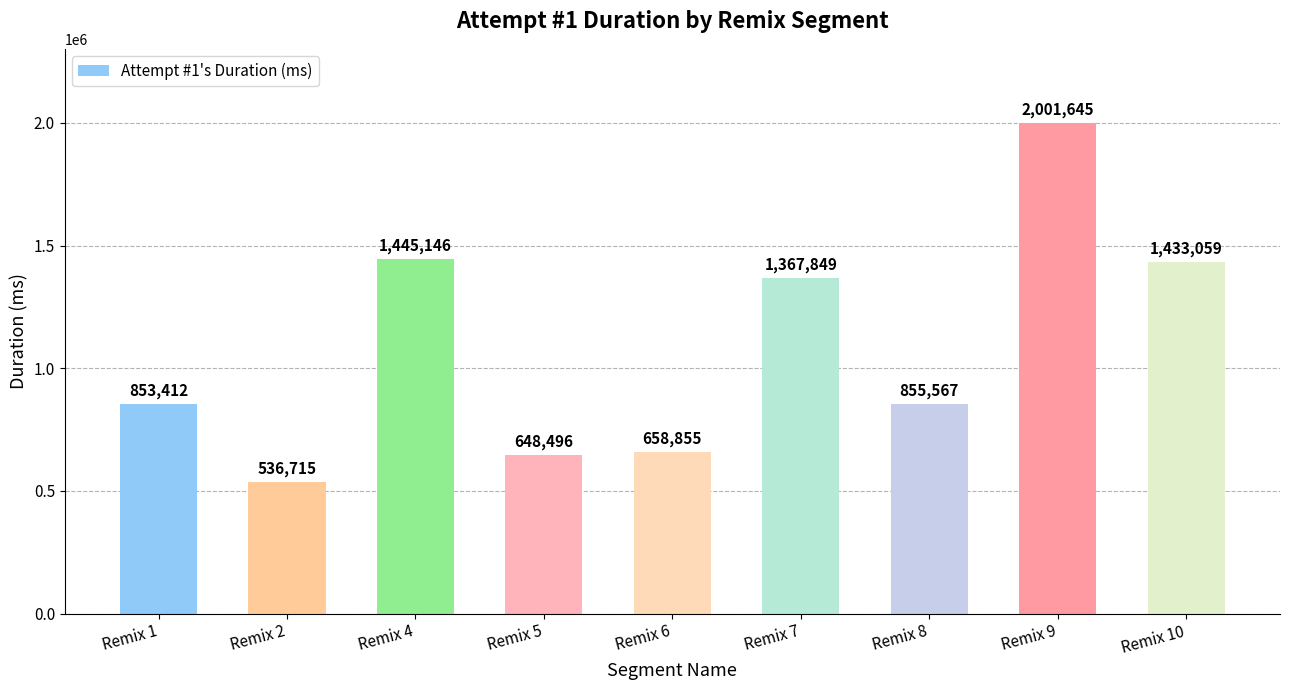

At which category does the chart reach its peak across all series?

Remix 9